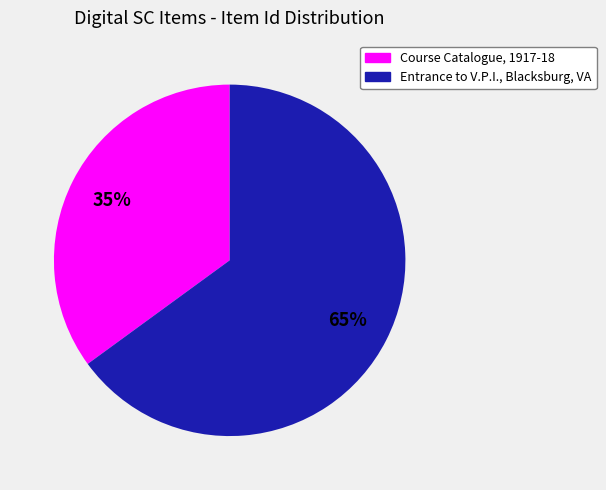

What percentage is the Course Catalogue, 1917-18 slice, to the nearest percent?

35%